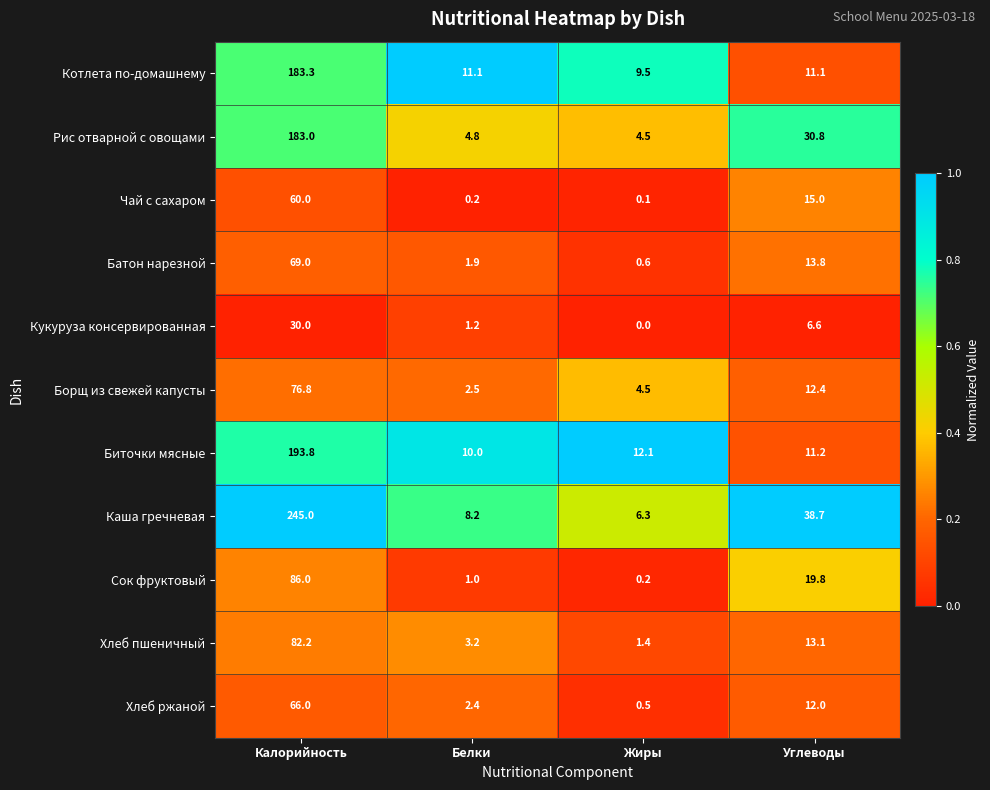

Rank the series at Белки from lowest to highest value.

Чай с сахаром, Сок фруктовый, Кукуруза консервированная, Батон нарезной, Хлеб ржаной, Борщ из свежей капусты, Хлеб пшеничный, Рис отварной с овощами, Каша гречневая, Биточки мясные, Котлета по-домашнему